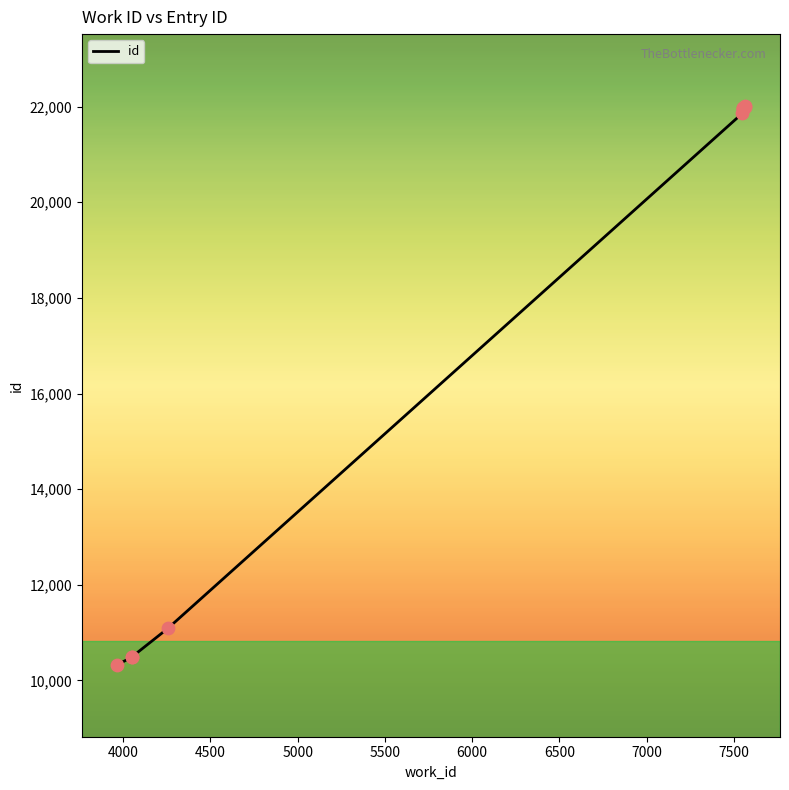

Between 4500 and 7000, which is larger?

7000